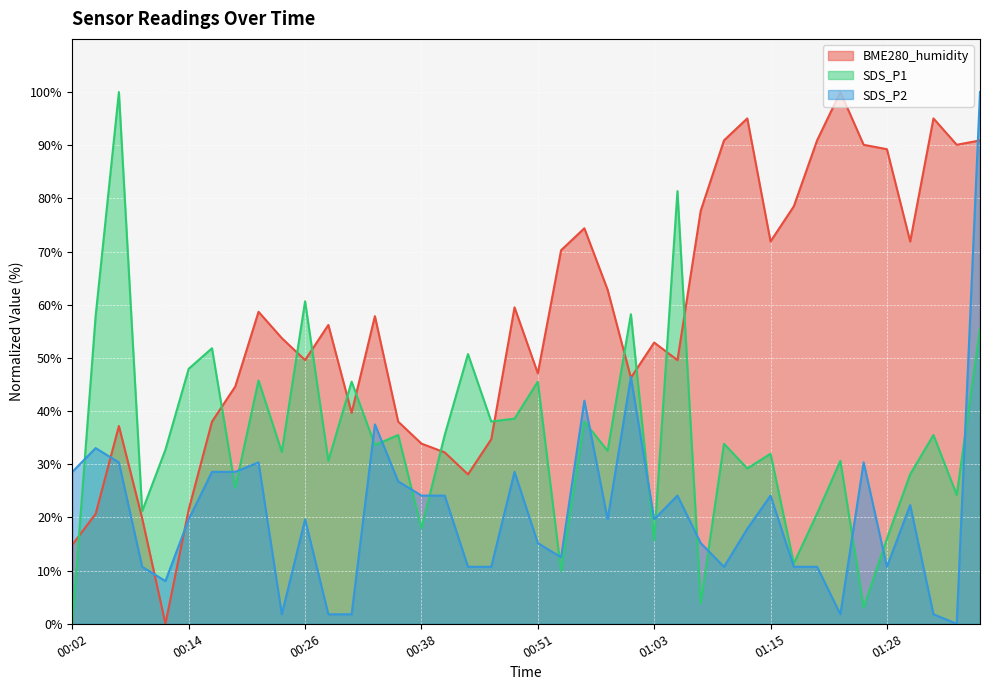

Between which two adjacent categories do SDS_P1 and BME280_humidity first intersect?

00:02 and 00:04